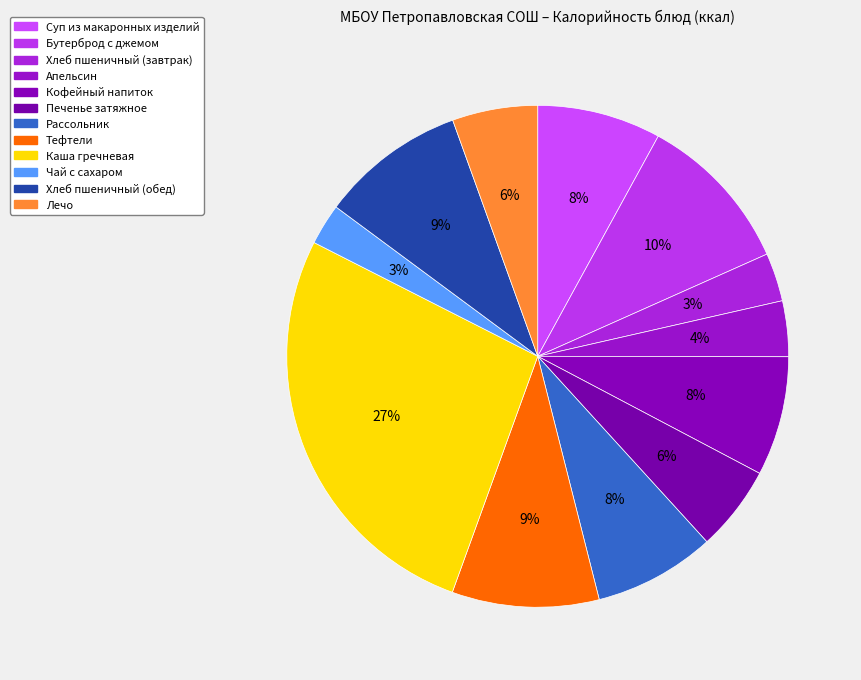

What is the change in value from Печенье затяжное to Каша гречневая?

+323.2